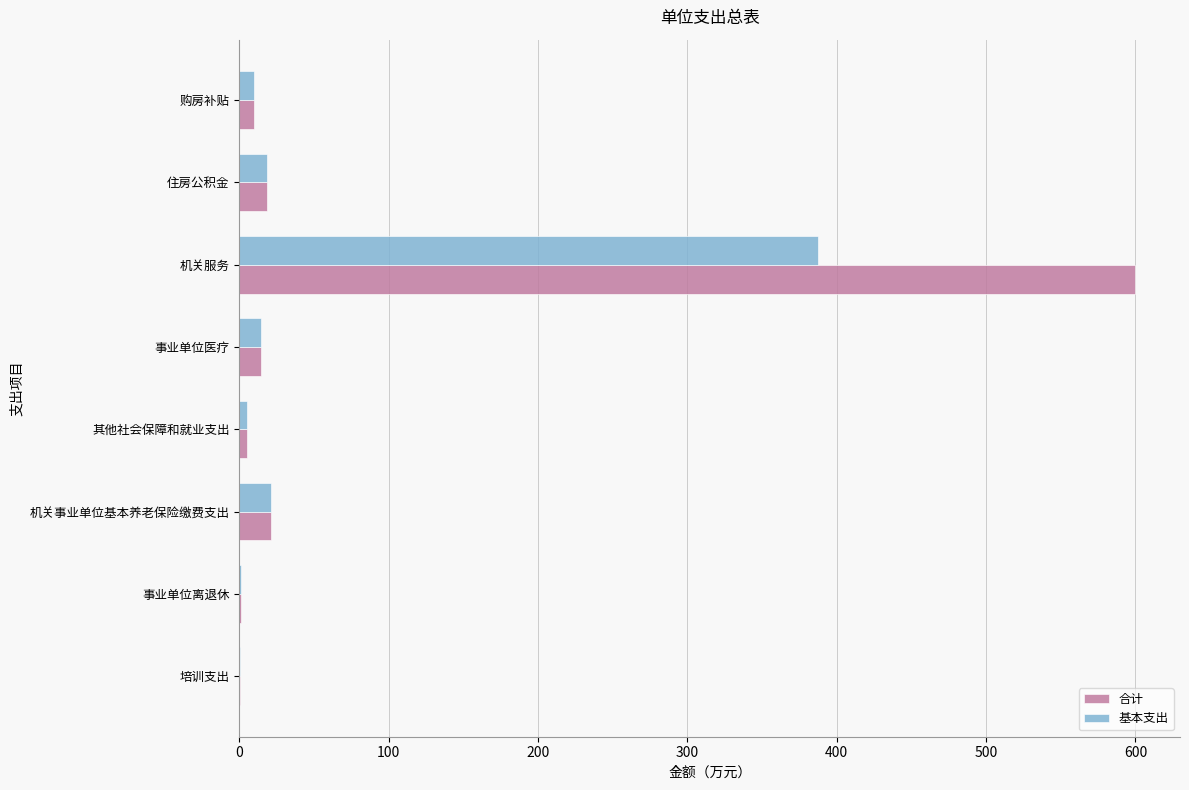

The value of 合计 at 机关服务 is 783.1. True or false?

False